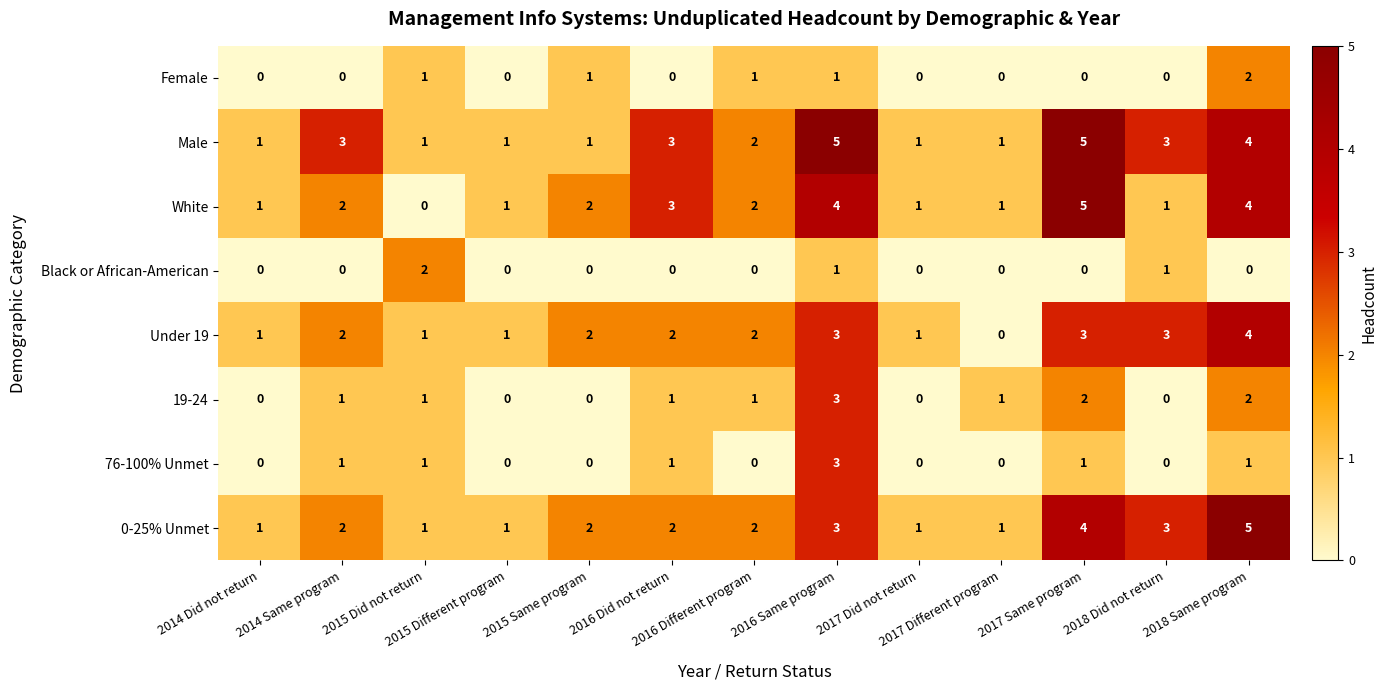

What is the maximum value shown in the chart?

5